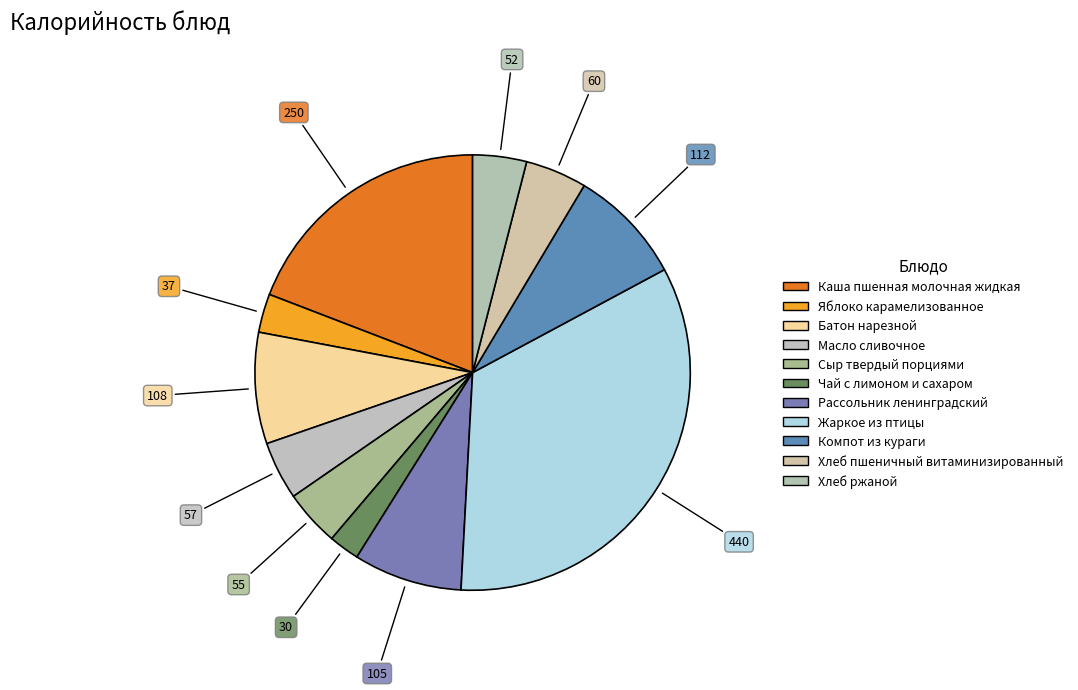

Does Чай с лимоном и сахаром account for over 50% of the chart?

No